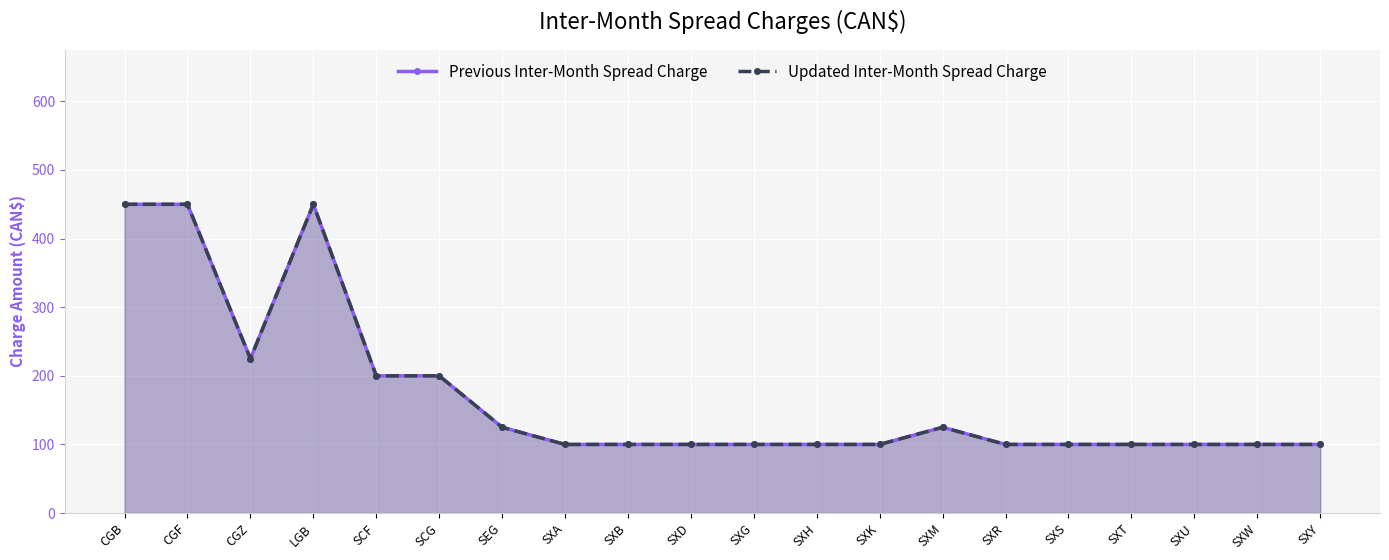

At which label does Previous Inter-Month Spread Charge reach its peak?

CGB